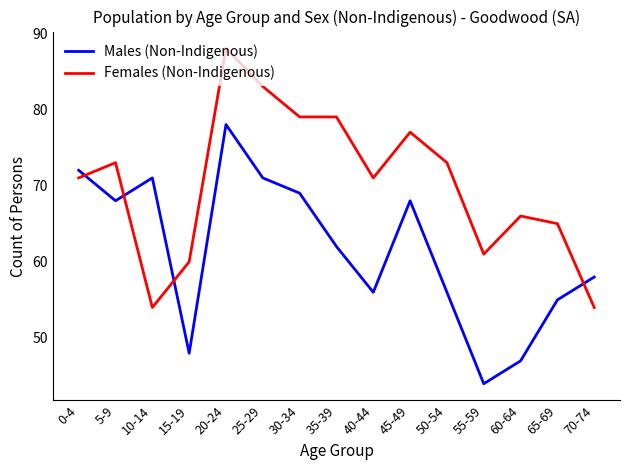

True or false: Males (Non-Indigenous) has a value of 62 at 35-39.

True